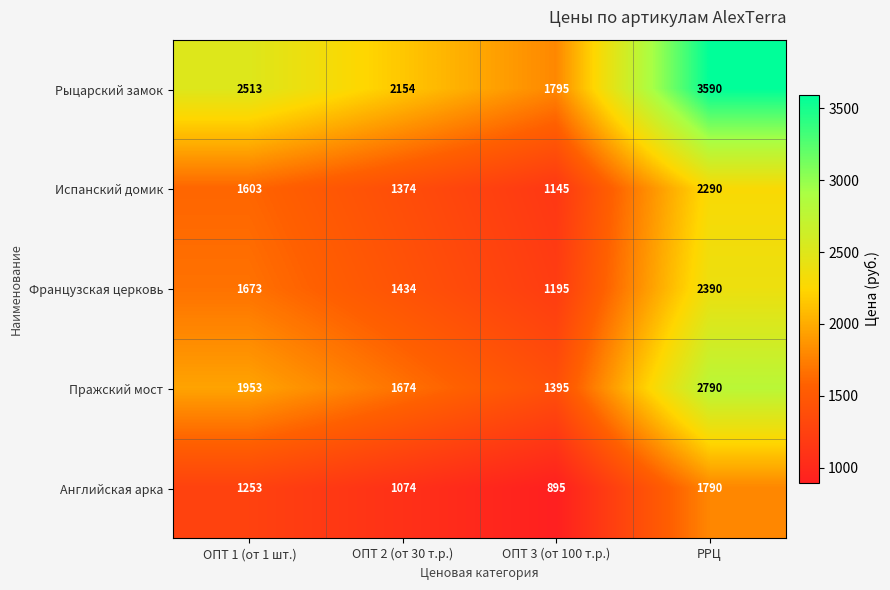

Reading right to left, list all the values displayed in this chart.

Рыцарский замок: РРЦ=3590	ОПТ 3 (от 100 т.р.)=1795	ОПТ 2 (от 30 т.р.)=2154	ОПТ 1 (от 1 шт.)=2513
Испанский домик: РРЦ=2290	ОПТ 3 (от 100 т.р.)=1145	ОПТ 2 (от 30 т.р.)=1374	ОПТ 1 (от 1 шт.)=1603
Французская церковь: РРЦ=2390	ОПТ 3 (от 100 т.р.)=1195	ОПТ 2 (от 30 т.р.)=1434	ОПТ 1 (от 1 шт.)=1673
Пражский мост: РРЦ=2790	ОПТ 3 (от 100 т.р.)=1395	ОПТ 2 (от 30 т.р.)=1674	ОПТ 1 (от 1 шт.)=1953
Английская арка: РРЦ=1790	ОПТ 3 (от 100 т.р.)=895	ОПТ 2 (от 30 т.р.)=1074	ОПТ 1 (от 1 шт.)=1253